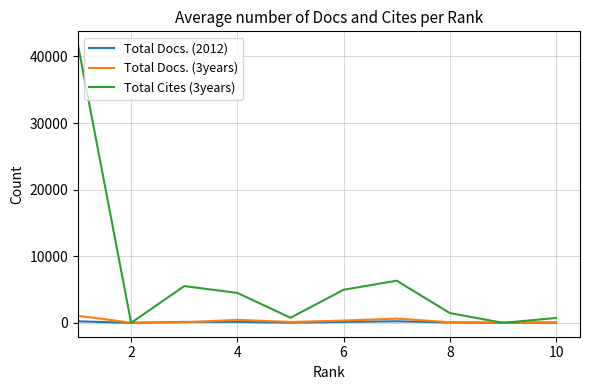

Which series ends up on top after the final intersection of Total Cites (3years) and Total Docs. (3years)?

Total Cites (3years)